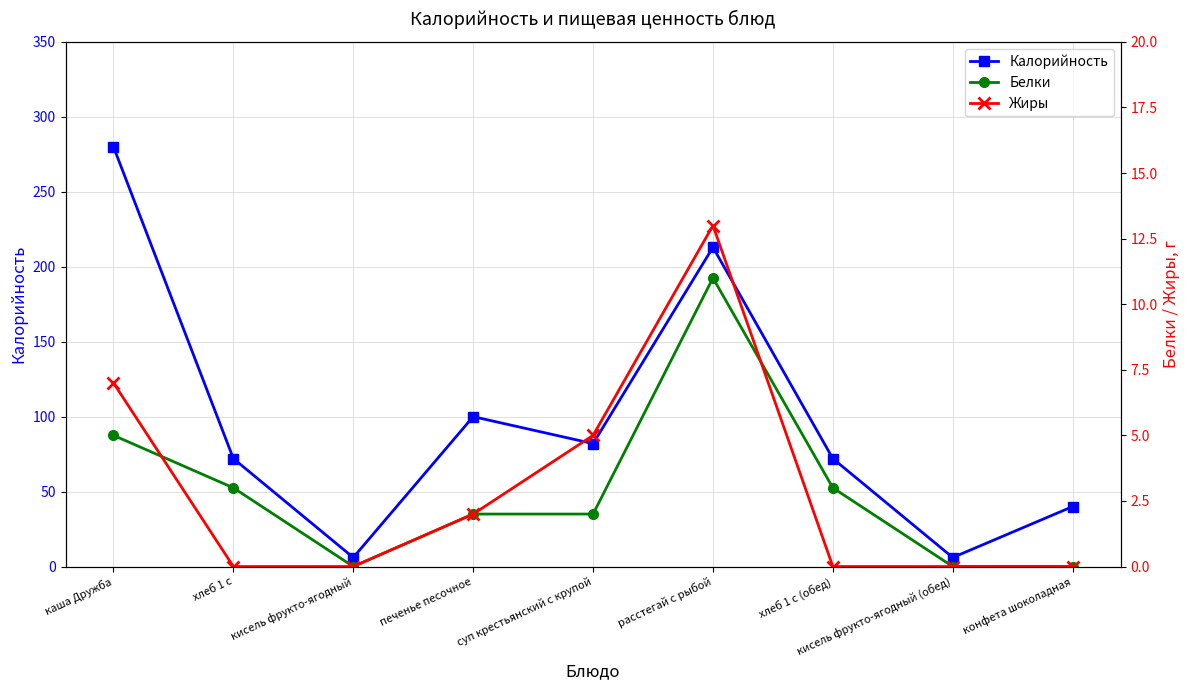

True or false: Жиры and Калорийность cross at least once.

False